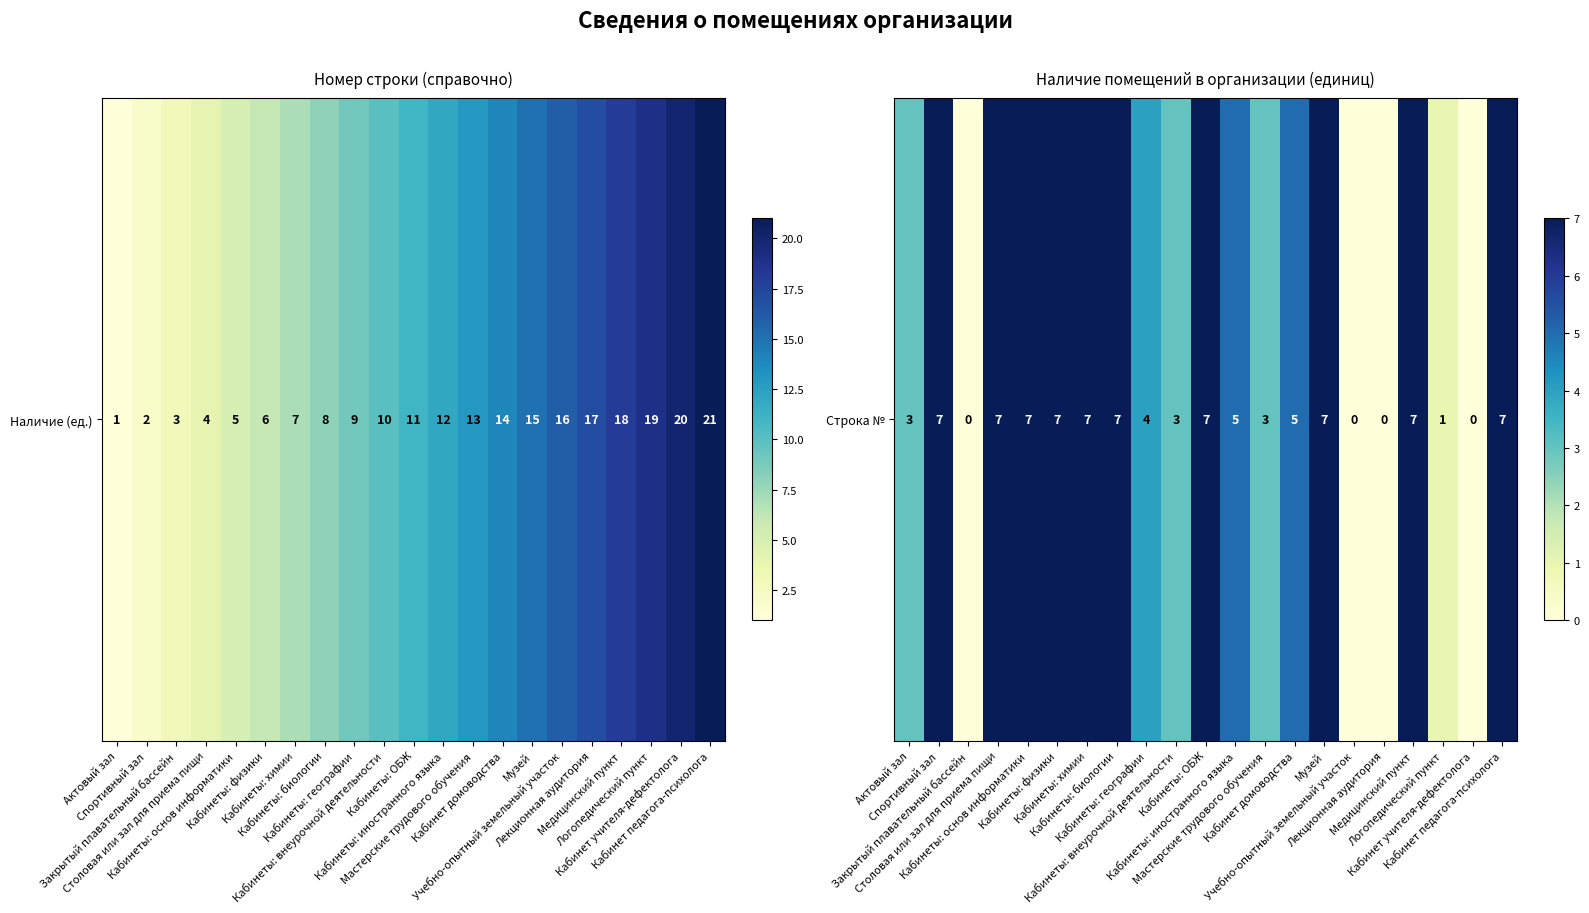

True or false: the data shows 6 at Кабинеты: географии.

False